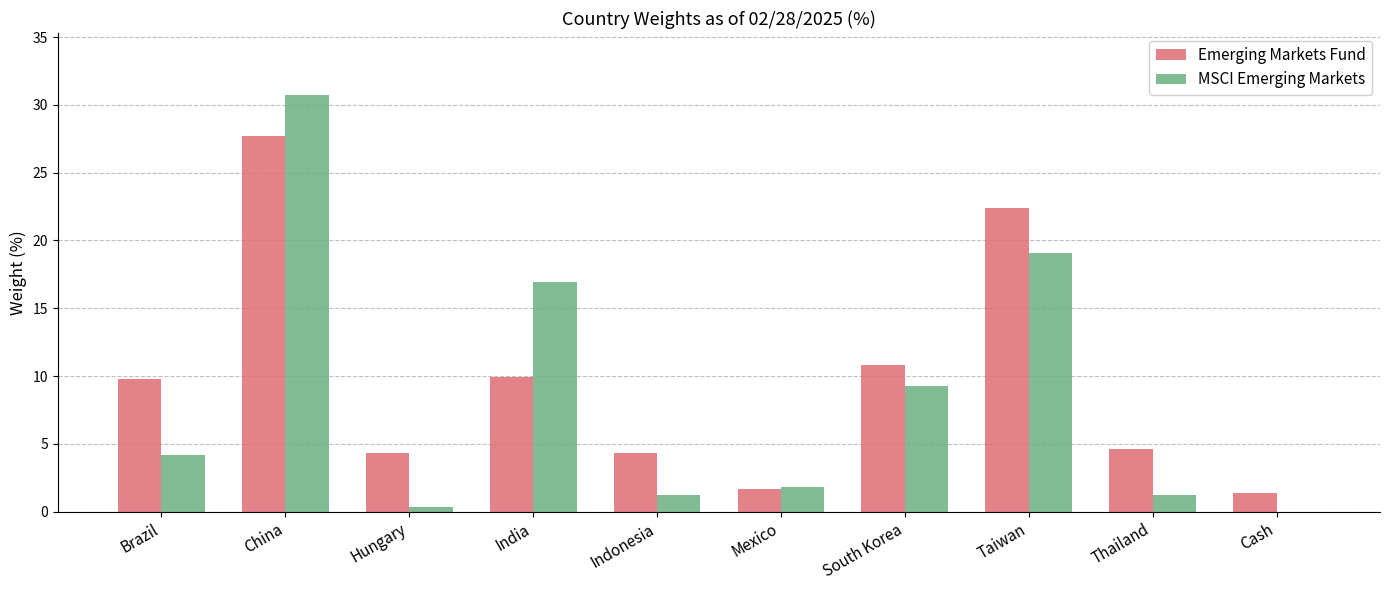

What are all the series names shown in the legend?

Emerging Markets Fund, MSCI Emerging Markets